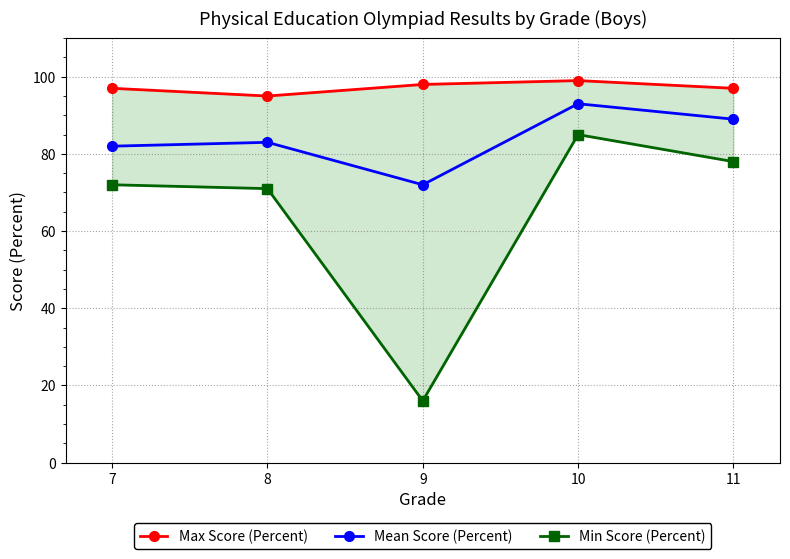

What is the sum of all Mean Score (Percent) values?

419